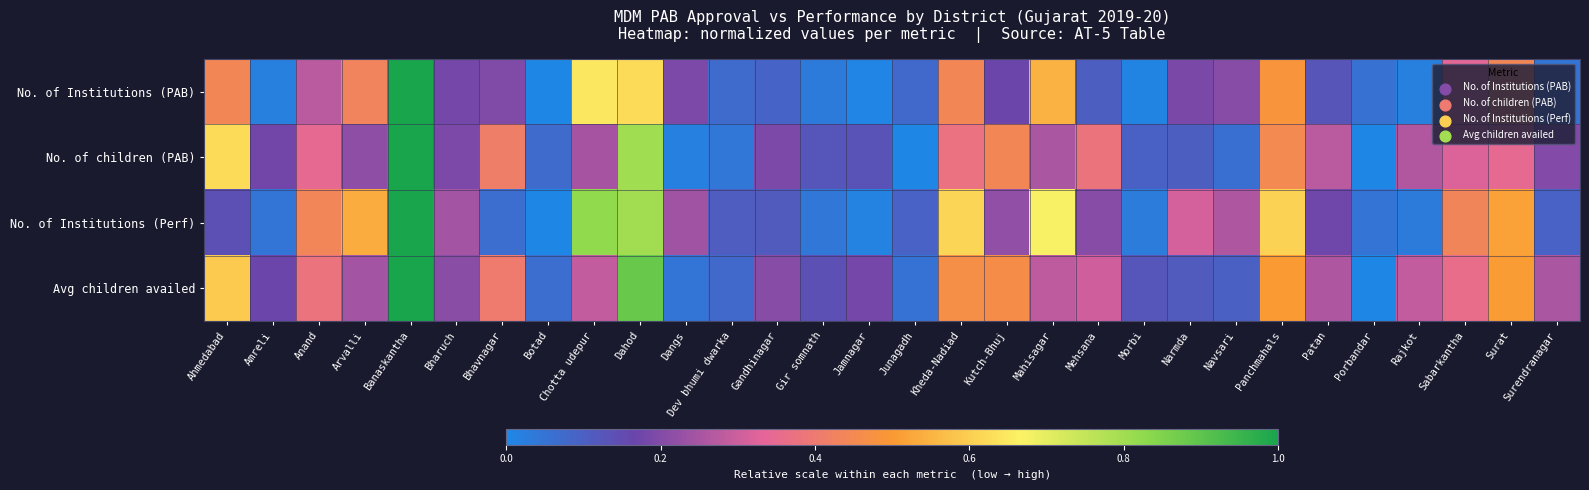

Reading left to right, extract all data points from this chart.

No. of Institutions (PAB): Ahmedabad=0.4	Amreli=0.0	Anand=0.3	Arvalli=0.4	Banaskantha=1.0	Bharuch=0.2	Bhavnagar=0.2	Botad=0.0	Chotta udepur=0.6	Dahod=0.6	Dangs=0.2	Dev bhumi dwarka=0.1	Gandhinagar=0.1	Gir somnath=0.0	Jamnagar=0.0	Junagadh=0.1	Kheda-Nadiad=0.4	Kutch-Bhuj=0.2	Mahisagar=0.5	Mehsana=0.1	Morbi=0.0	Narmda=0.2	Navsari=0.2	Panchmahals=0.5	Patan=0.1	Porbandar=0.1	Rajkot=0.0	Sabarkantha=0.3	Surat=0.4	Surendranagar=0.0
No. of children (PAB): Ahmedabad=0.6	Amreli=0.2	Anand=0.3	Arvalli=0.2	Banaskantha=1.0	Bharuch=0.2	Bhavnagar=0.4	Botad=0.1	Chotta udepur=0.2	Dahod=0.8	Dangs=0.0	Dev bhumi dwarka=0.0	Gandhinagar=0.2	Gir somnath=0.1	Jamnagar=0.1	Junagadh=0.0	Kheda-Nadiad=0.4	Kutch-Bhuj=0.4	Mahisagar=0.3	Mehsana=0.4	Morbi=0.1	Narmda=0.1	Navsari=0.1	Panchmahals=0.4	Patan=0.3	Porbandar=0.0	Rajkot=0.3	Sabarkantha=0.3	Surat=0.3	Surendranagar=0.2
No. of Institutions (Perf): Ahmedabad=0.1	Amreli=0.0	Anand=0.4	Arvalli=0.5	Banaskantha=1.0	Bharuch=0.2	Bhavnagar=0.1	Botad=0.0	Chotta udepur=0.8	Dahod=0.8	Dangs=0.2	Dev bhumi dwarka=0.1	Gandhinagar=0.1	Gir somnath=0.0	Jamnagar=0.0	Junagadh=0.1	Kheda-Nadiad=0.6	Kutch-Bhuj=0.2	Mahisagar=0.7	Mehsana=0.2	Morbi=0.0	Narmda=0.3	Navsari=0.3	Panchmahals=0.6	Patan=0.2	Porbandar=0.0	Rajkot=0.0	Sabarkantha=0.4	Surat=0.5	Surendranagar=0.1
Avg children availed: Ahmedabad=0.6	Amreli=0.2	Anand=0.4	Arvalli=0.2	Banaskantha=1.0	Bharuch=0.2	Bhavnagar=0.4	Botad=0.1	Chotta udepur=0.3	Dahod=0.9	Dangs=0.0	Dev bhumi dwarka=0.1	Gandhinagar=0.2	Gir somnath=0.1	Jamnagar=0.2	Junagadh=0.1	Kheda-Nadiad=0.5	Kutch-Bhuj=0.5	Mahisagar=0.3	Mehsana=0.3	Morbi=0.1	Narmda=0.1	Navsari=0.1	Panchmahals=0.5	Patan=0.3	Porbandar=0.0	Rajkot=0.3	Sabarkantha=0.4	Surat=0.5	Surendranagar=0.3